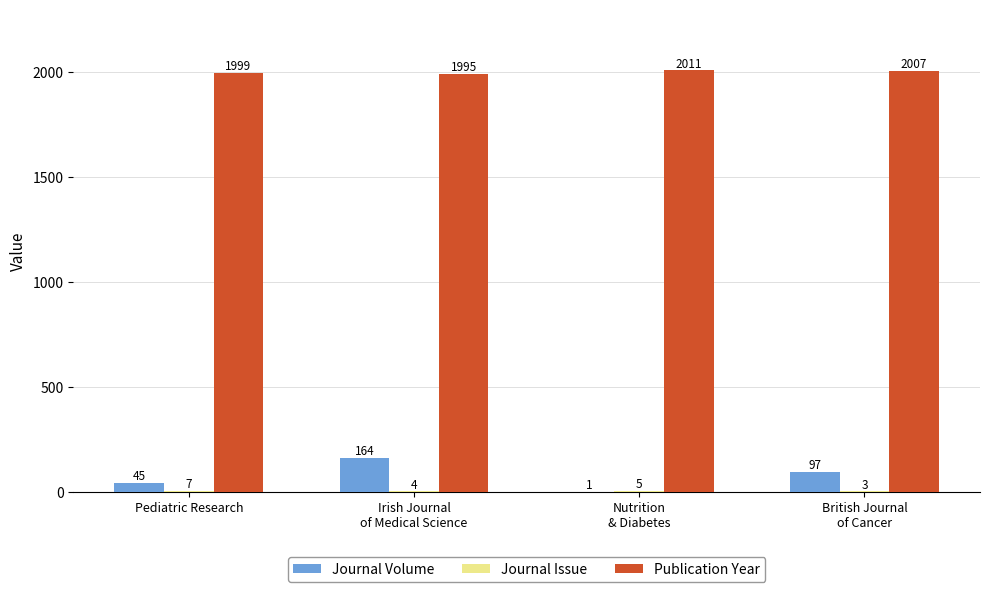

What is the total value across all series at Nutrition
& Diabetes?

2017